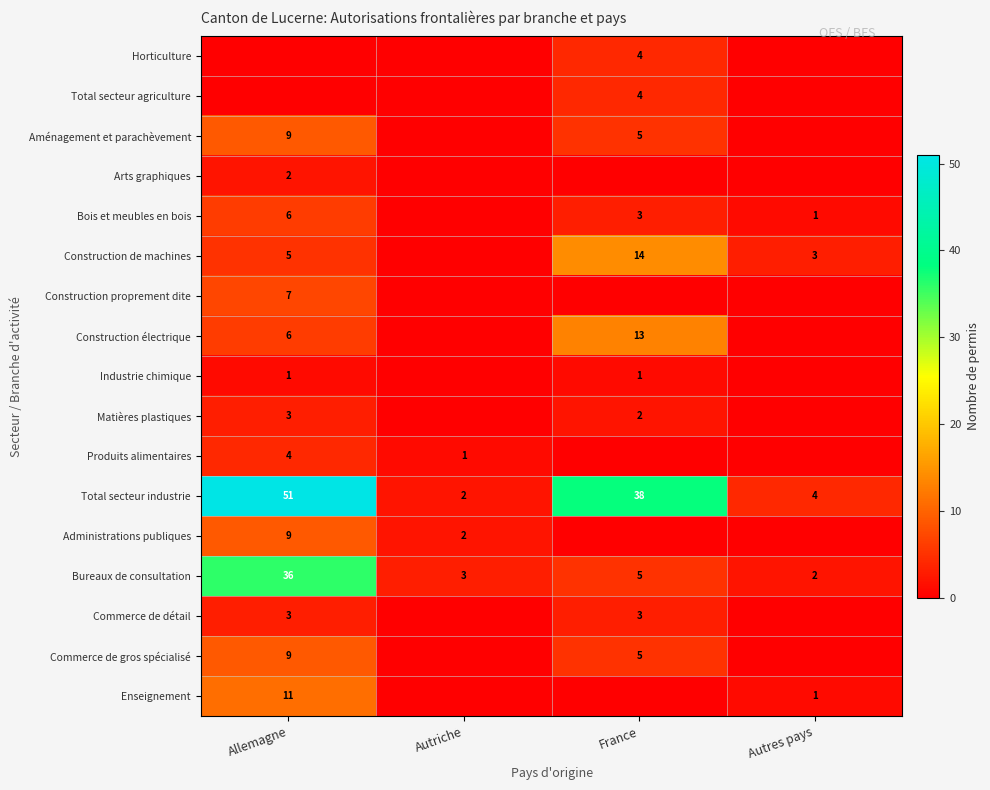

Is it true that Total secteur industrie equals 2 at Autriche?

True